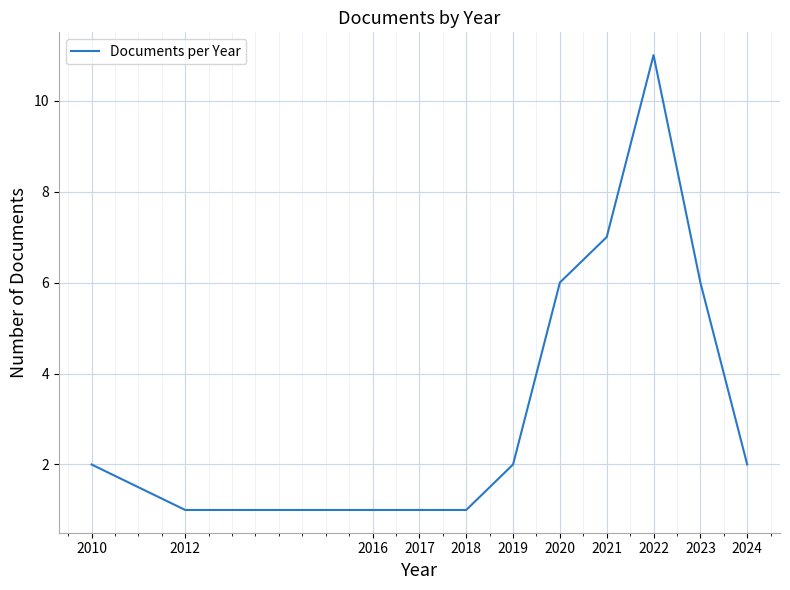

Approximately how many times larger is the value at 2019 compared to 2024?

1.0